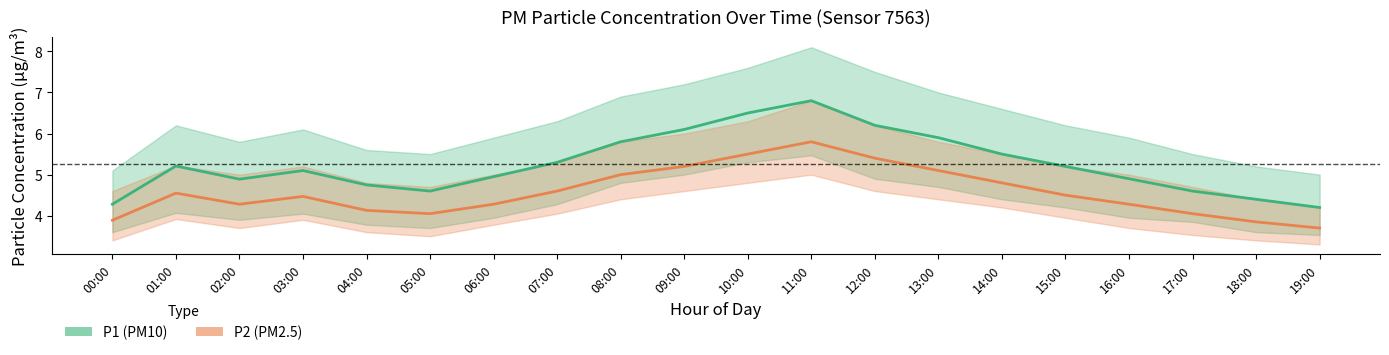

Reading left to right, what are all the values shown in this chart?

P1 (PM10): 4.3	5.2	4.9	5.1	4.8	4.6	5.0	5.3	5.8	6.1	6.5	6.8	6.2	5.9	5.5	5.2	4.9	4.6	4.4	4.2
P2 (PM2.5): 3.9	4.5	4.3	4.5	4.1	4.0	4.3	4.6	5.0	5.2	5.5	5.8	5.4	5.1	4.8	4.5	4.3	4.0	3.9	3.7